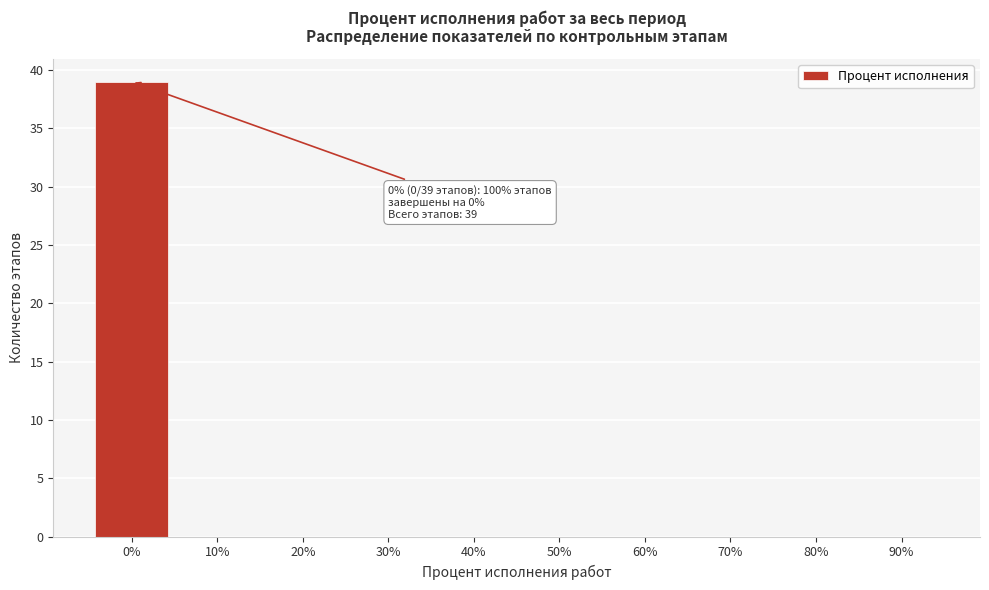

Reading left to right, what are all the values shown in this chart?

0%=39	10%=0	20%=0	30%=0	40%=0	50%=0	60%=0	70%=0	80%=0	90%=0